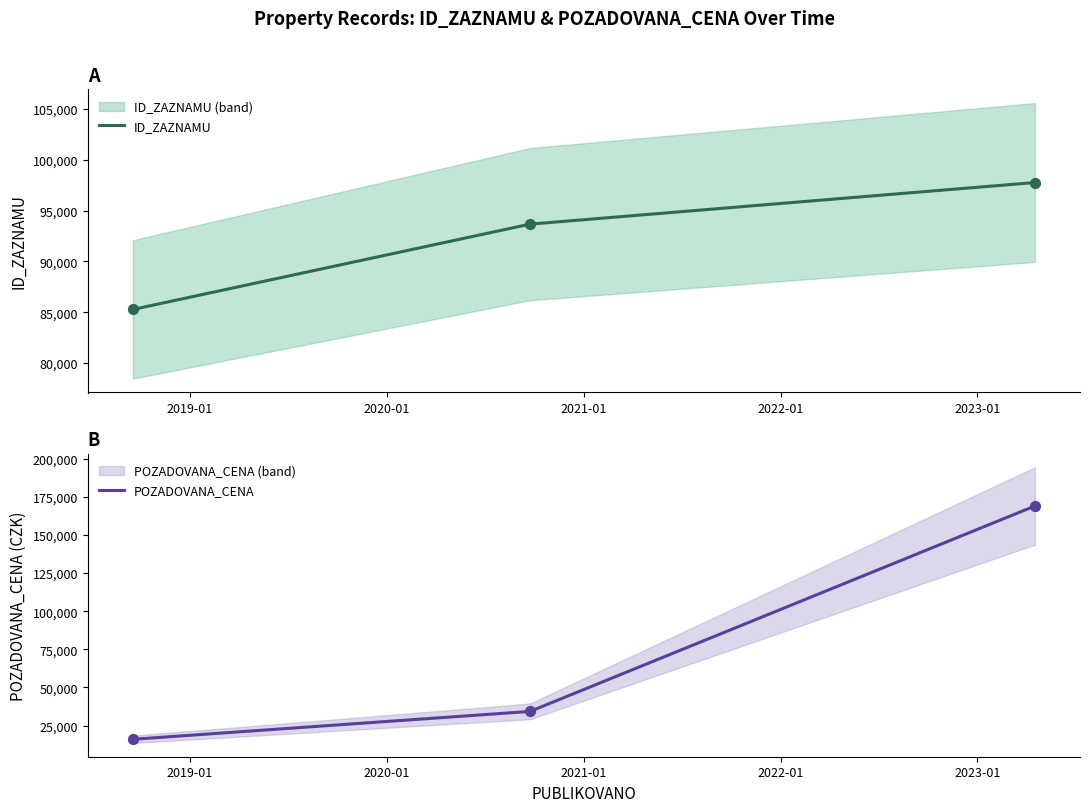

Which series reaches the minimum Y coordinate?

POZADOVANA_CENA